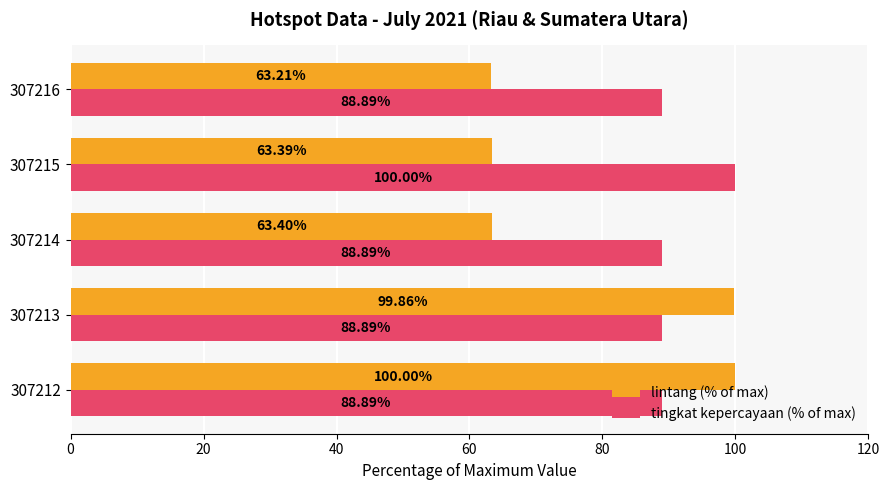

Between 307214 and 307216, which series saw the biggest shift?

lintang (% of max)